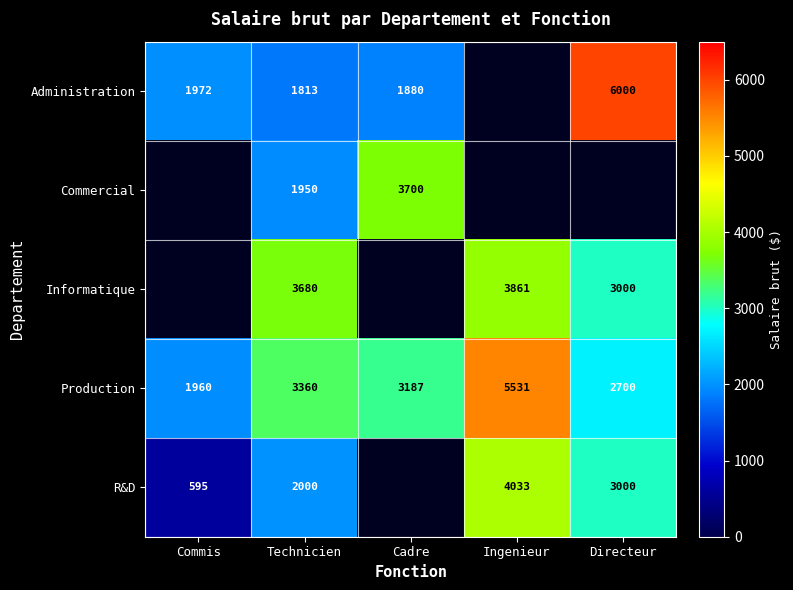

Is it true that Production equals 2700.0 at Directeur?

True